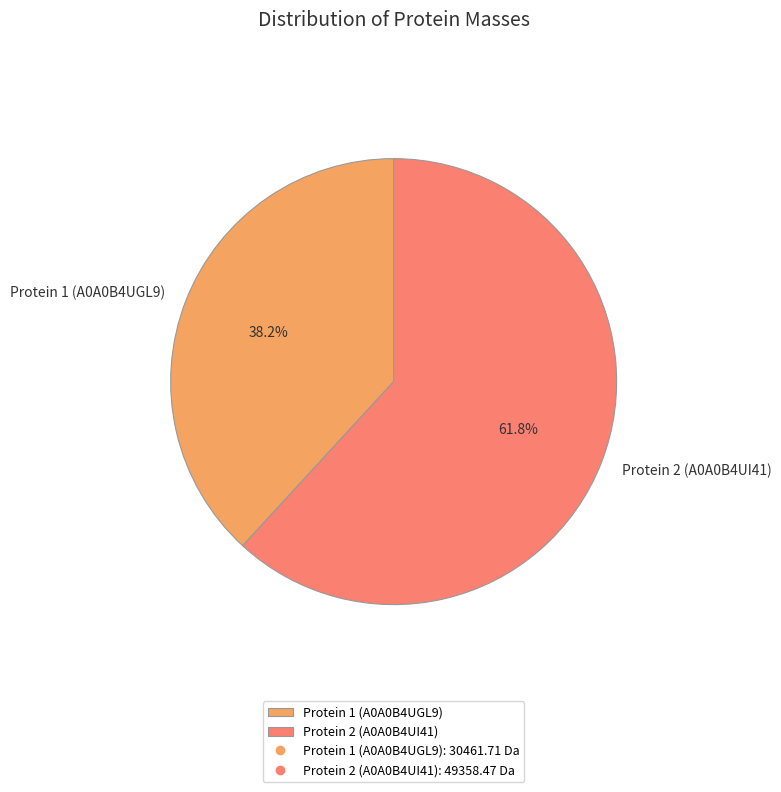

Which category has the smallest portion of the pie?

Protein 1 (A0A0B4UGL9)